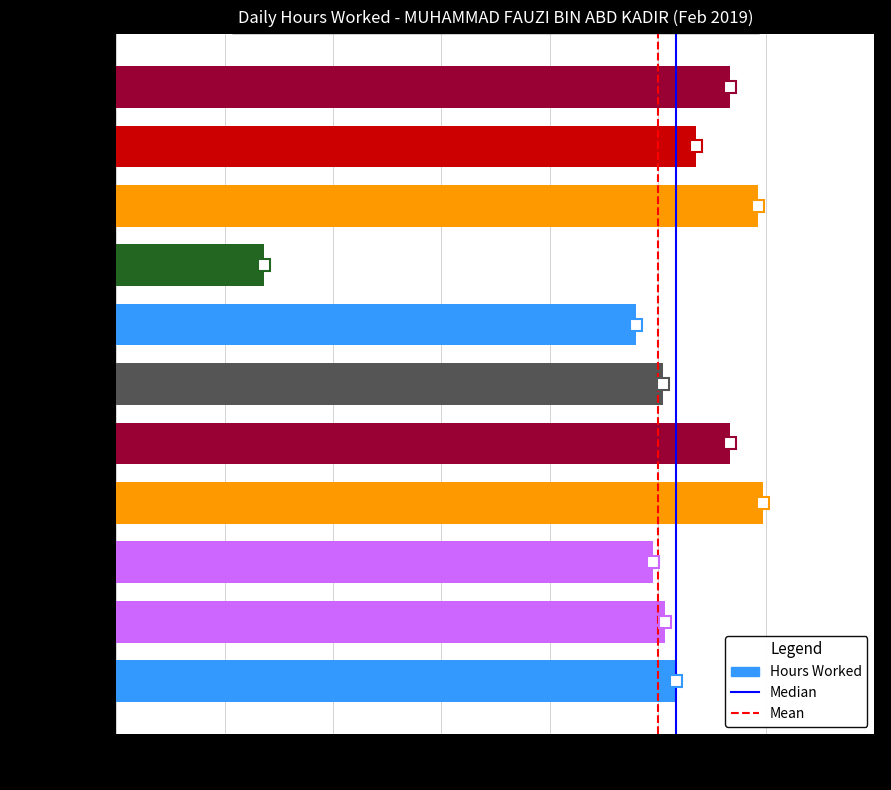

Does the chart contain stacked bars?

No